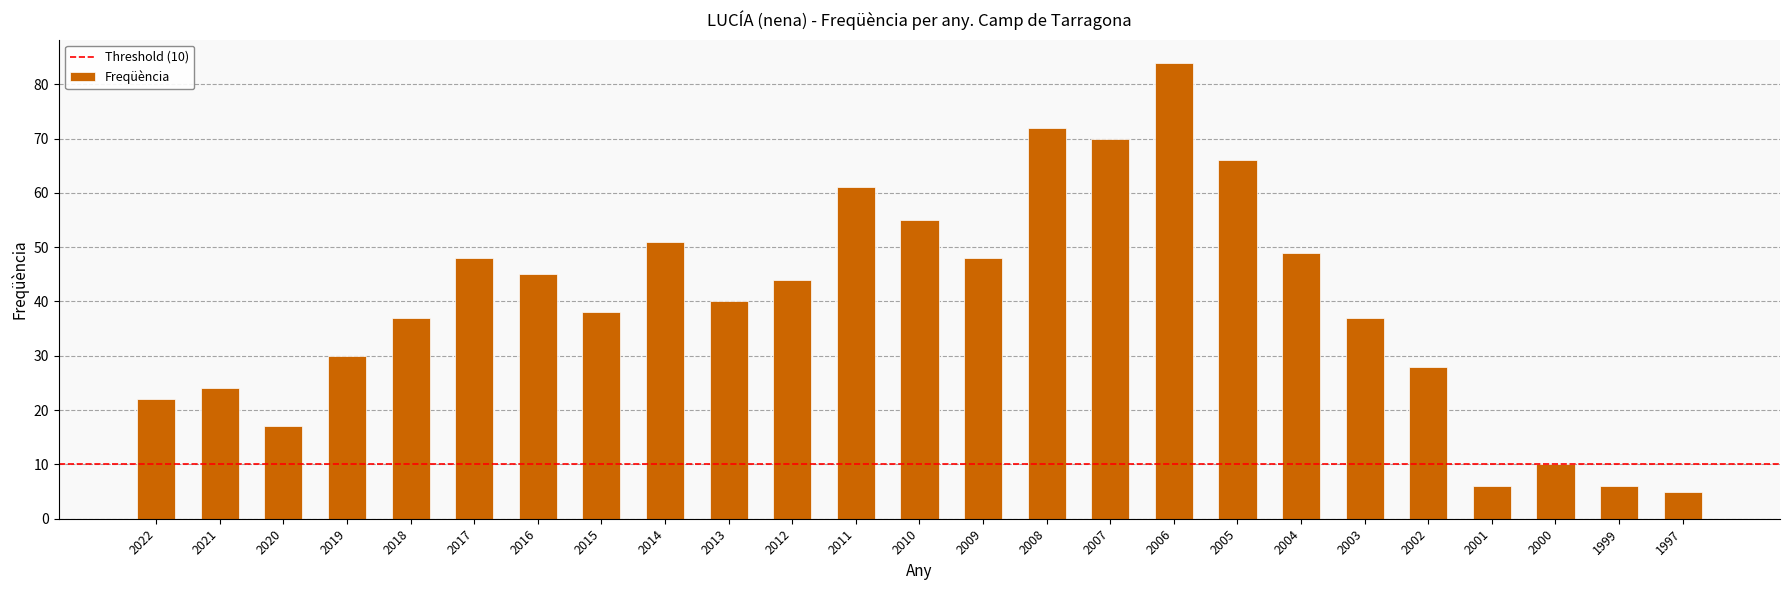

What is the sum of all values?

993